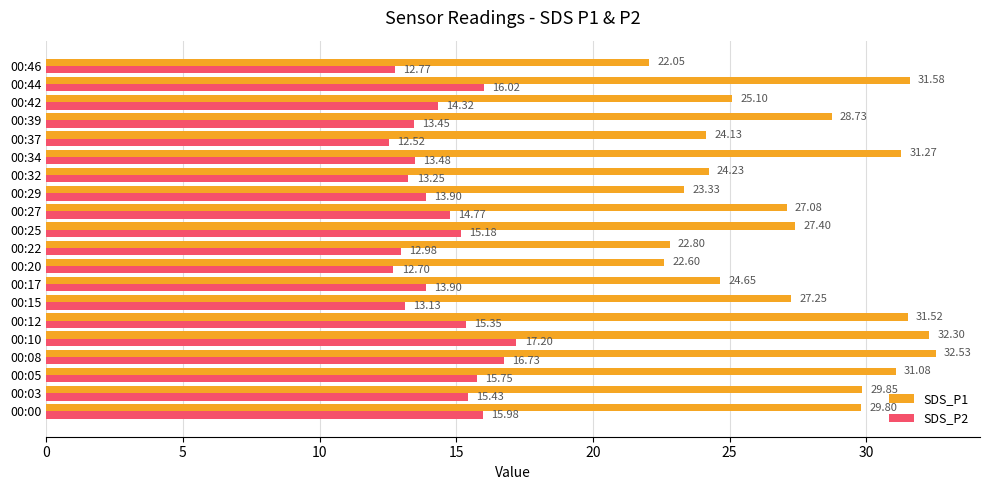

What is the difference between the second highest and minimum values in the SDS_P2 series?

4.2